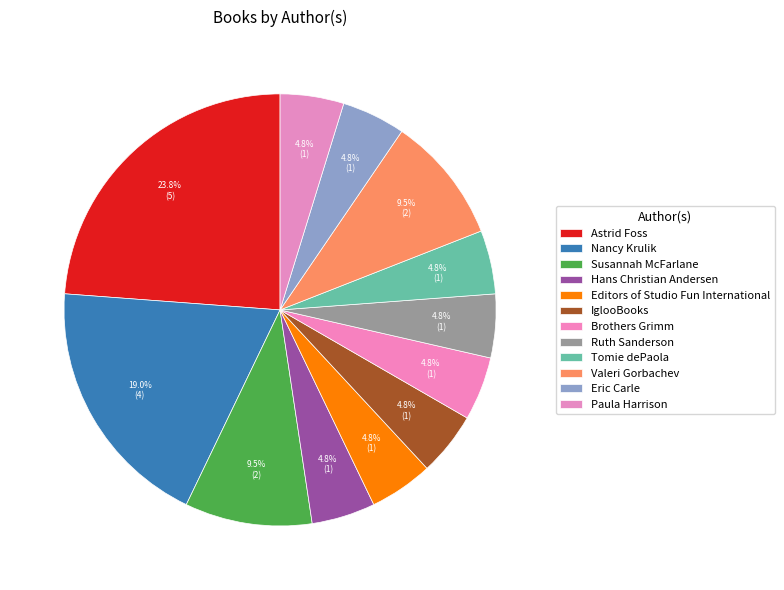

How many segments does this pie chart have?

12